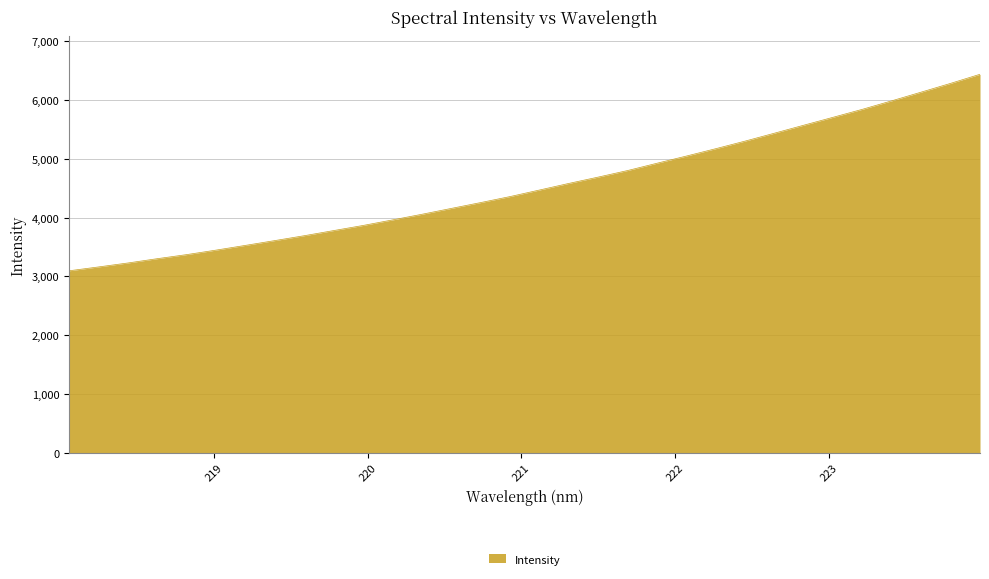

What is the minimum value shown in the chart?

3095.7